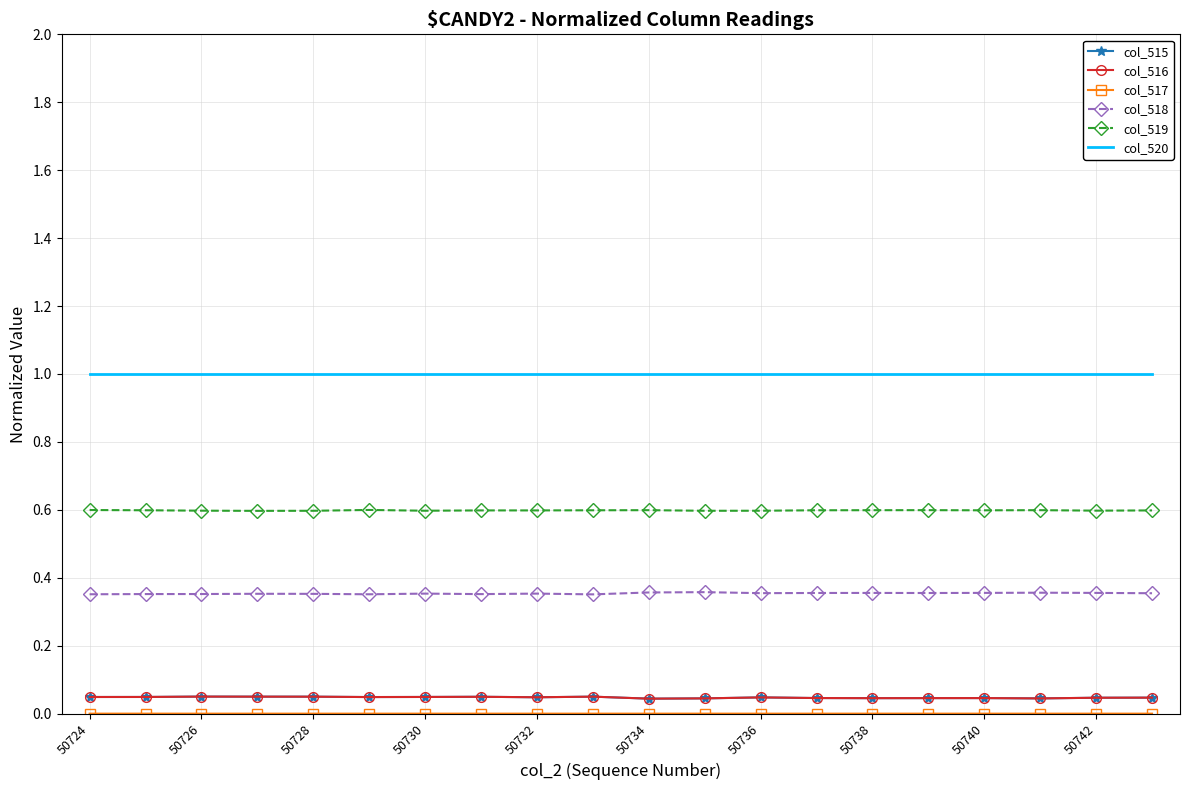

What is the maximum value for col_520?

1.0